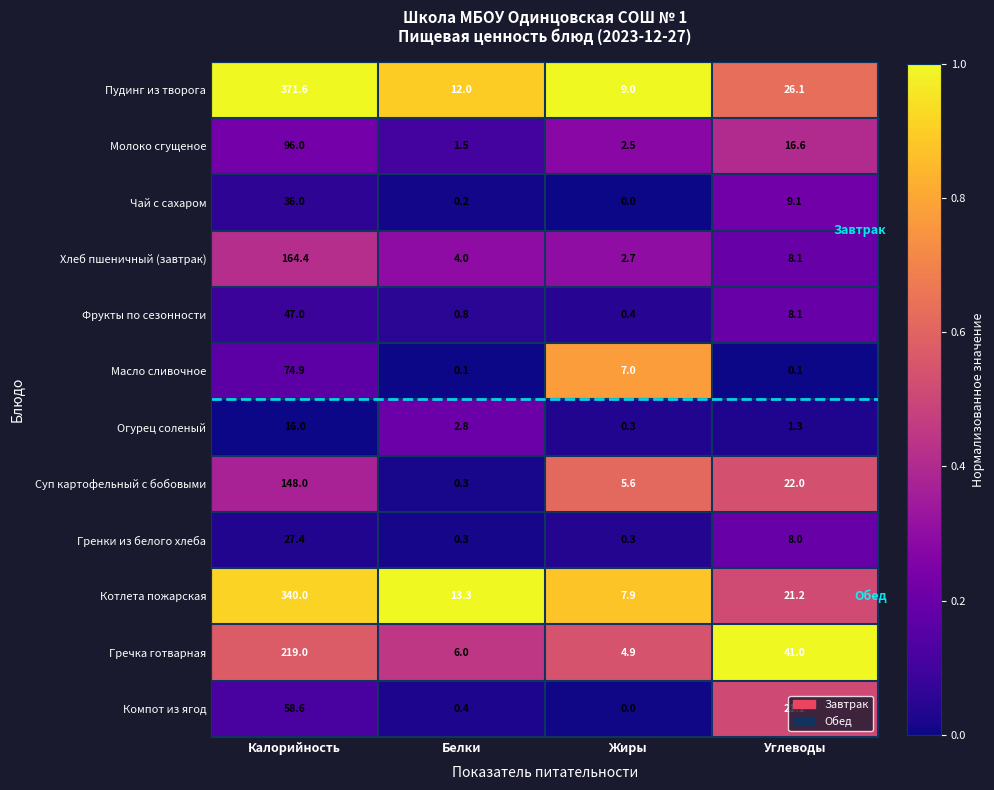

Is it true that Компот из ягод equals 21.1 at Углеводы?

True